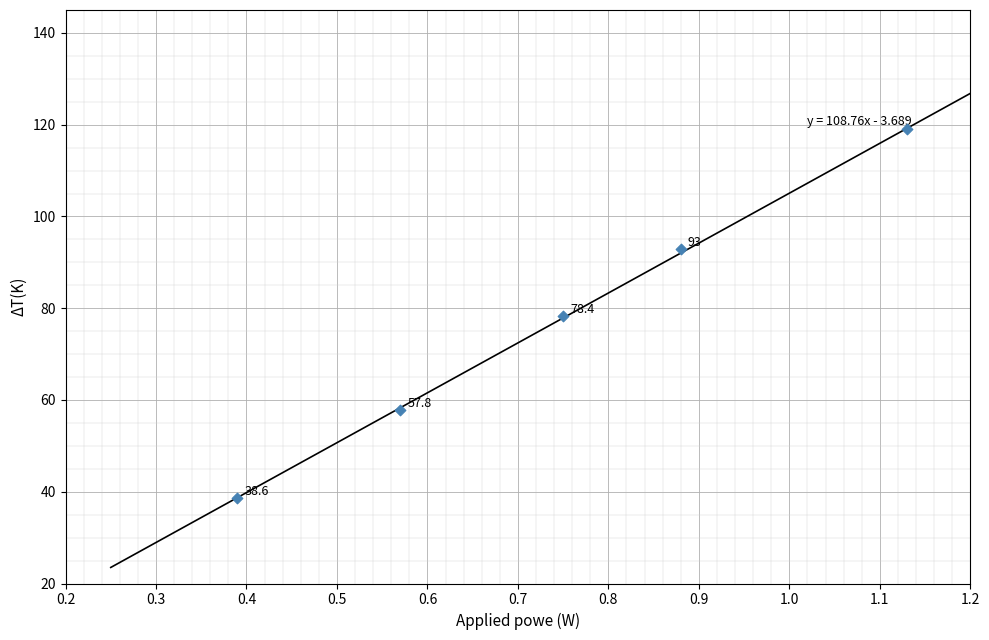

What Y value in the scatter plot is closest to 78?

78.4